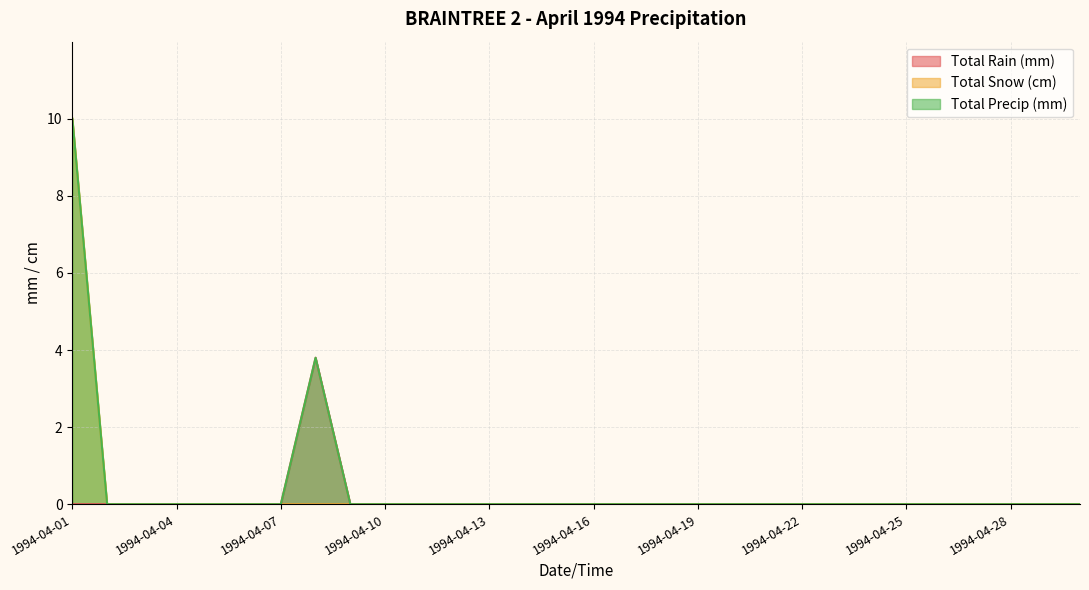

Does the chart have visible grid lines?

Yes